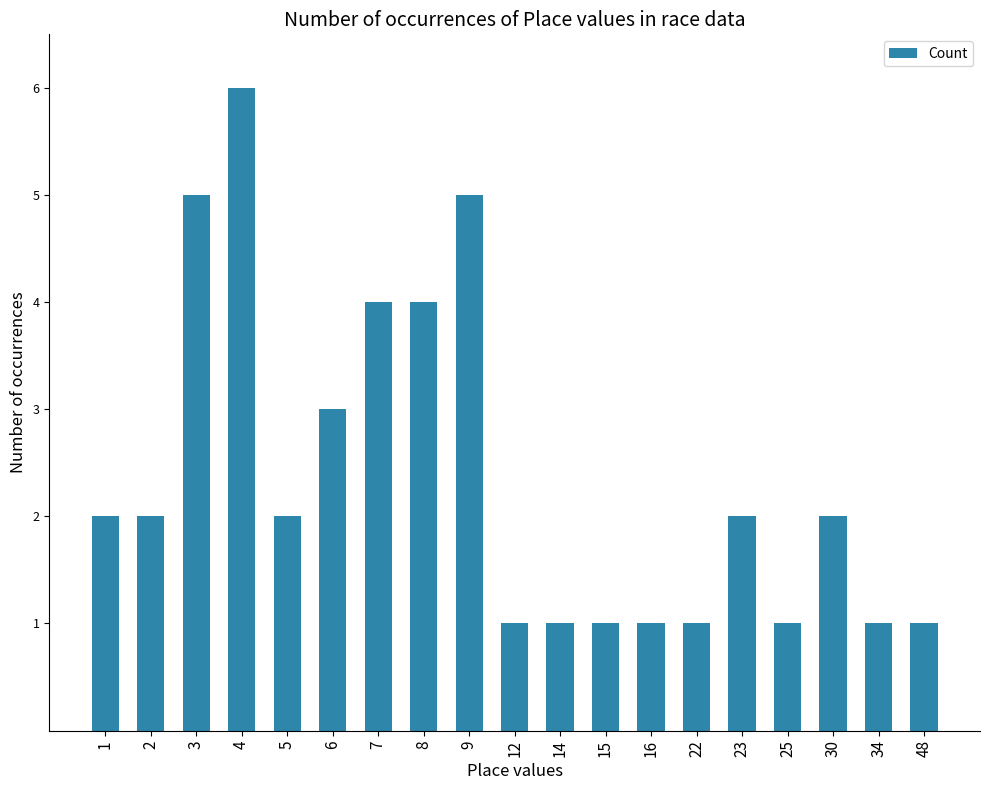

What is the value of the 13th bar from the left?

1